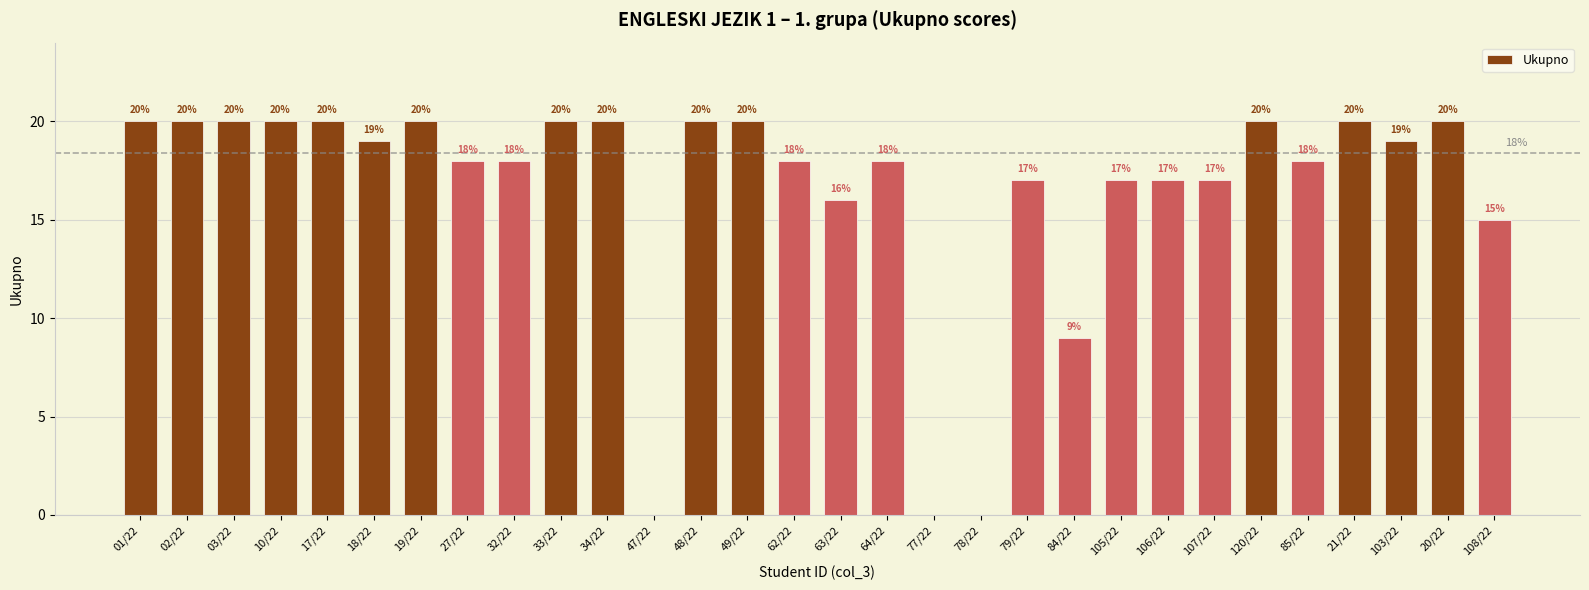

How many distinct data groups are displayed?

1